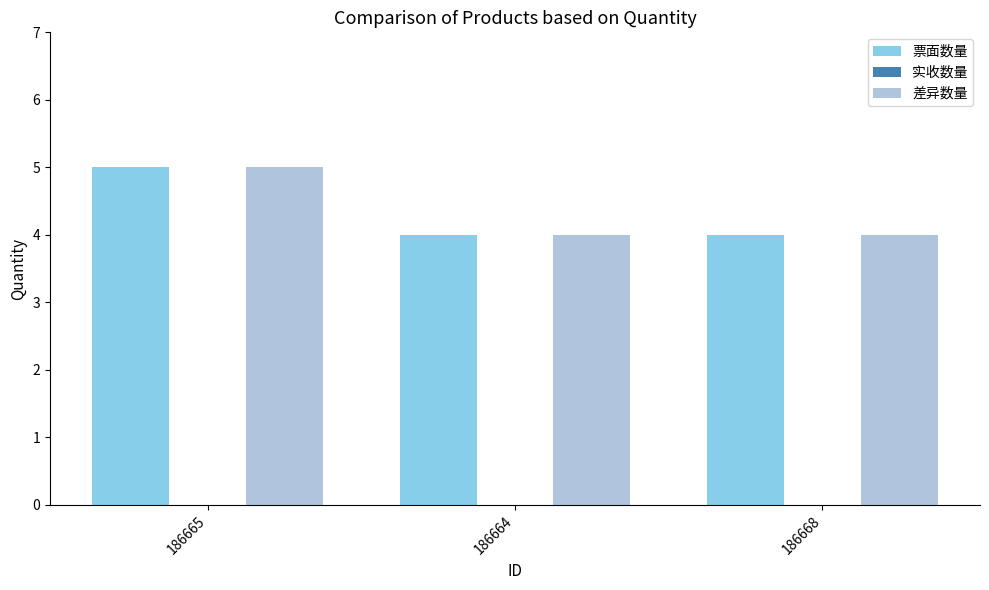

Which category has the highest value in the 差异数量 series?

186665